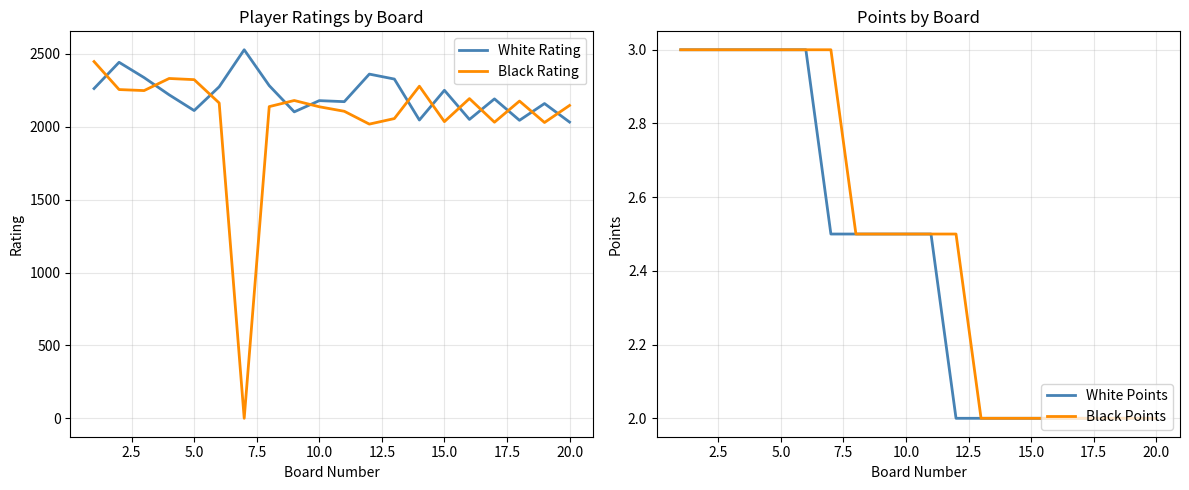

What is the maximum value for White Rating?

2528